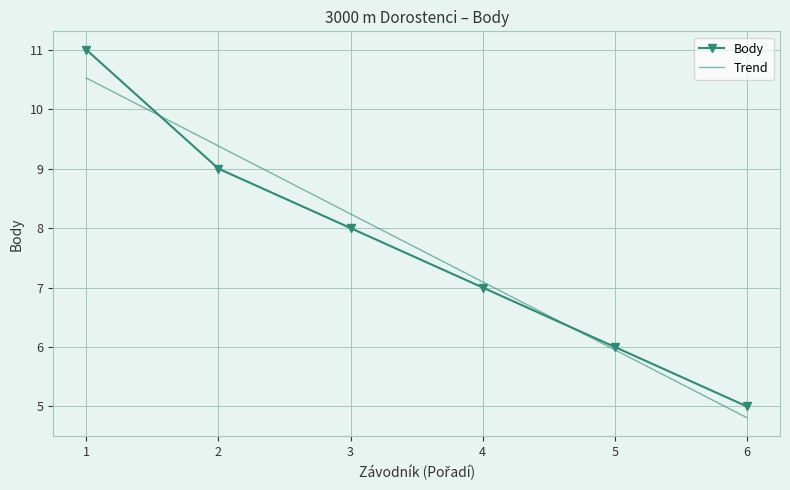

What is the maximum value for Body?

11